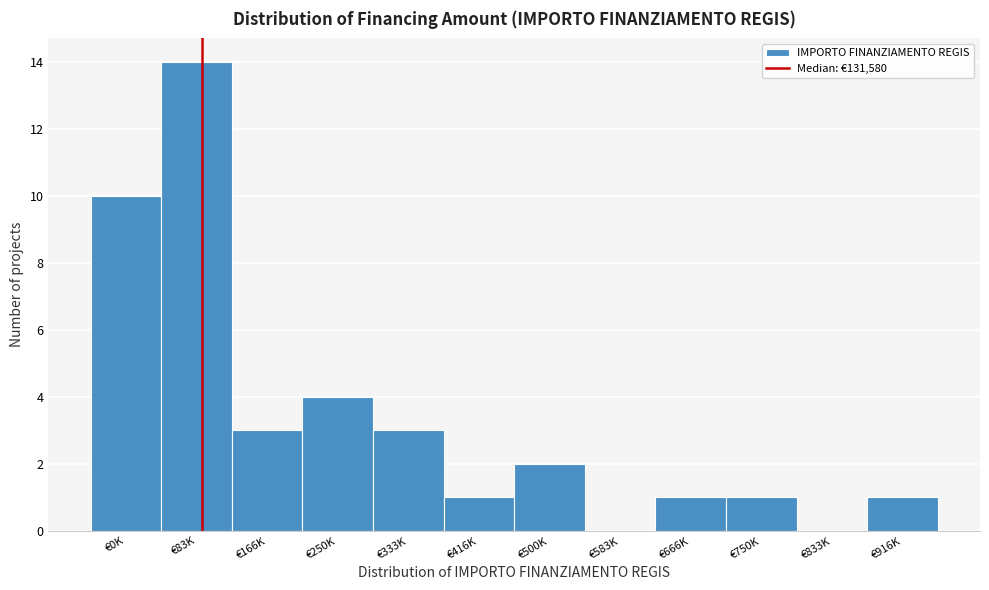

Reading right to left, extract all data points from this chart.

€916K=1	€833K=0	€750K=1	€666K=1	€583K=0	€500K=2	€416K=1	€333K=3	€250K=4	€166K=3	€83K=14	€0K=10